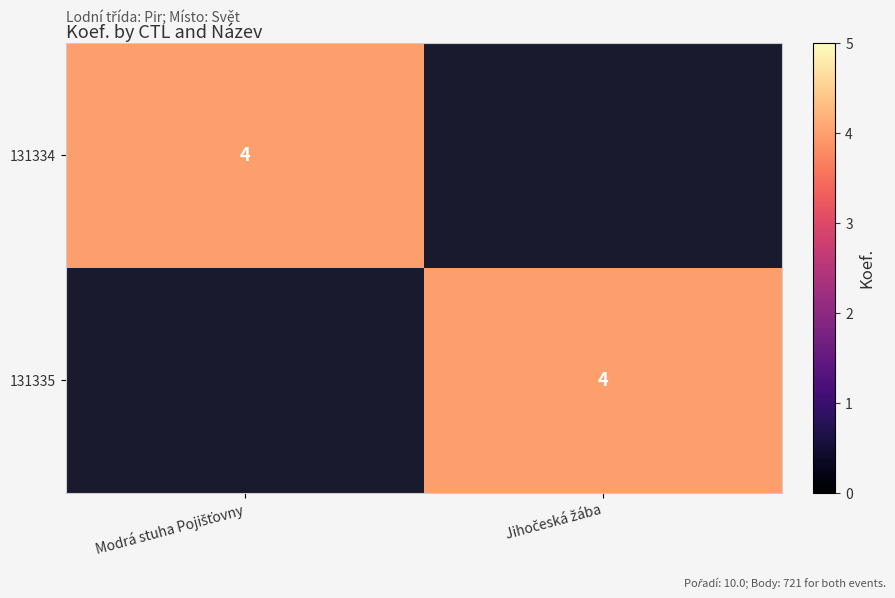

Which series has the widest spread of values?

131334